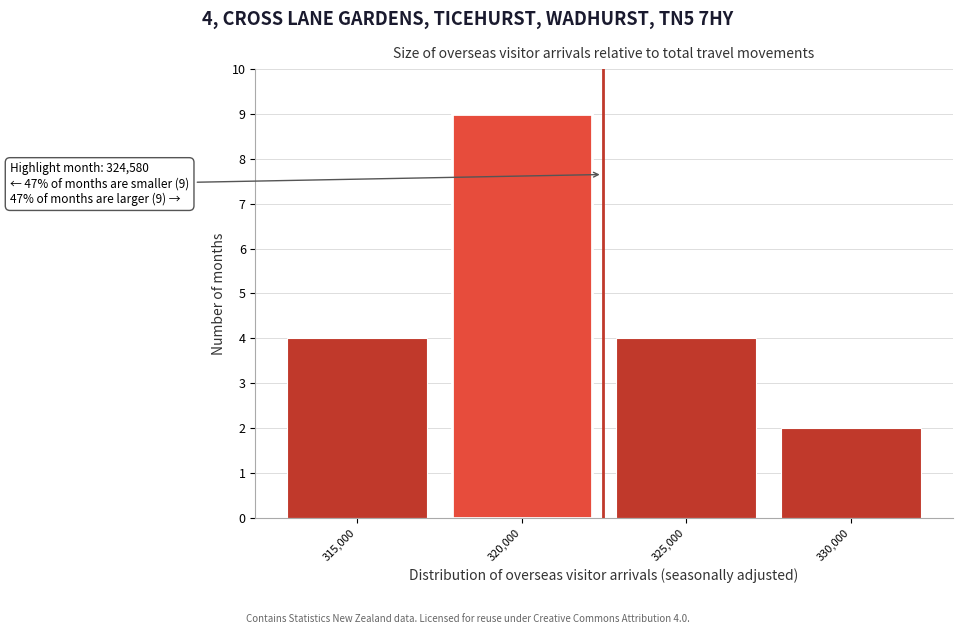

Reading left to right, extract all data points from this chart.

315,000=4	320,000=9	325,000=4	330,000=2